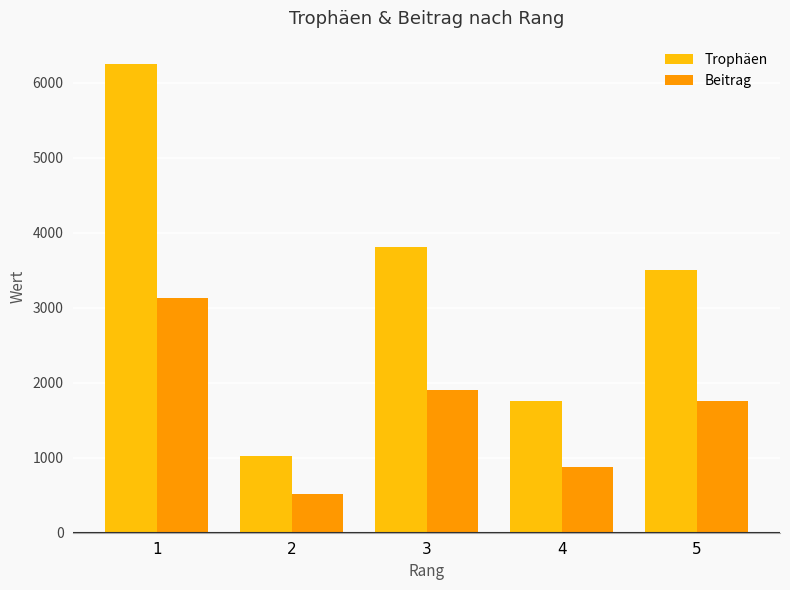

Which series has the largest total across all categories?

Trophäen